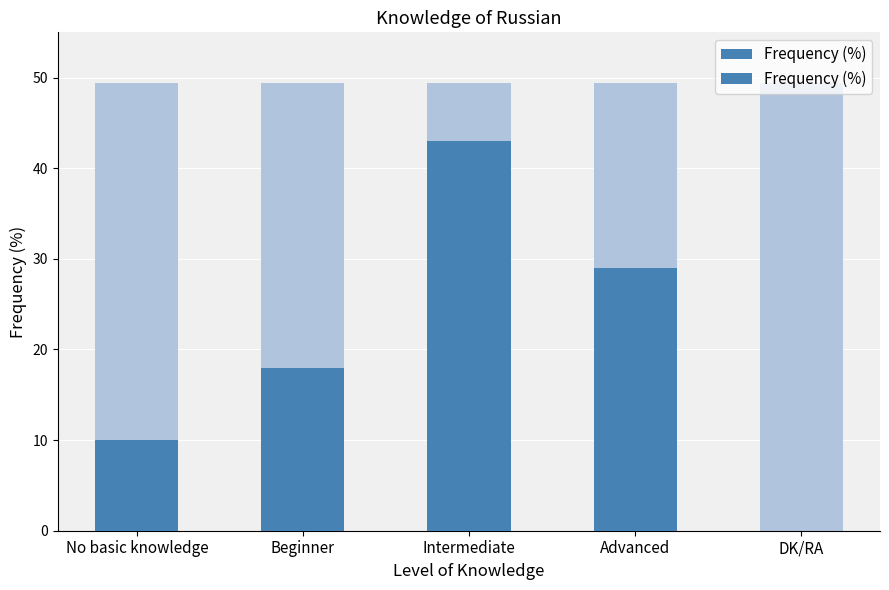

How many categories are shown in the chart?

5